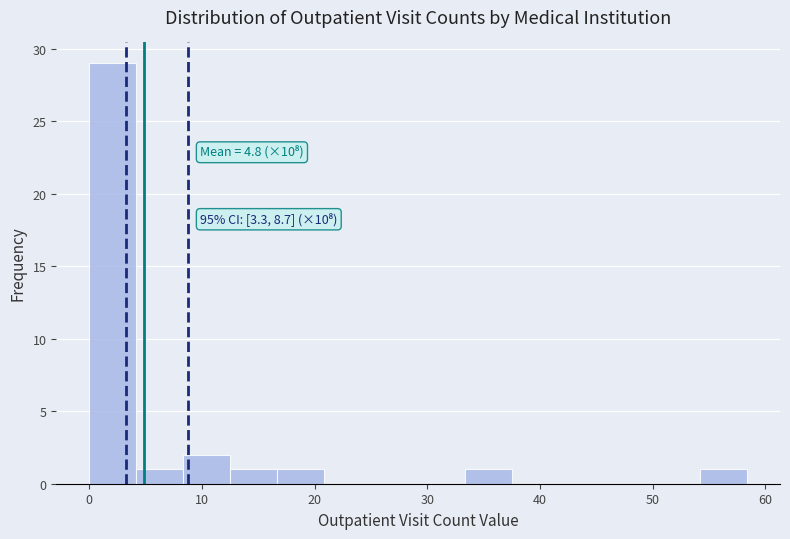

Over which range of the x-axis is the bar tallest?

0 to 4